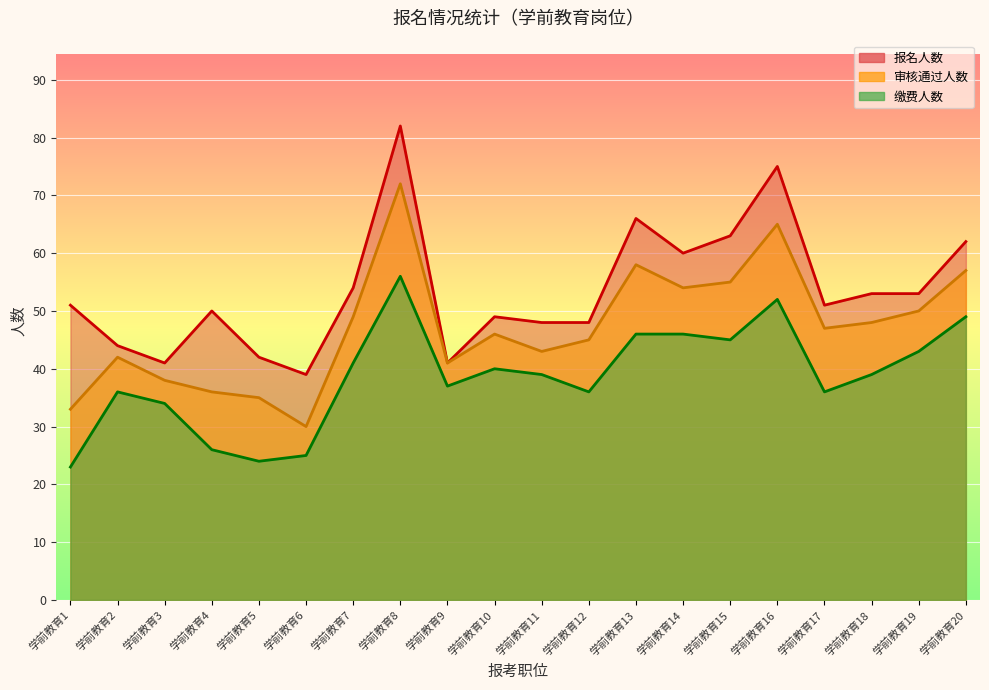

Is it true that 报名人数 equals 62 at 学前教育20?

True